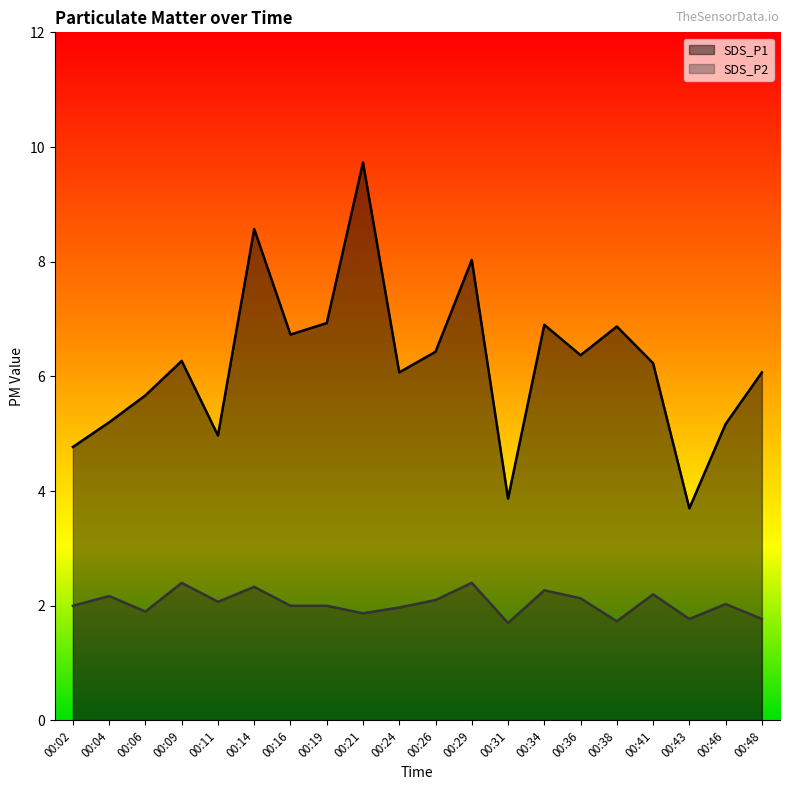

Which series has the largest total across all categories?

SDS_P1